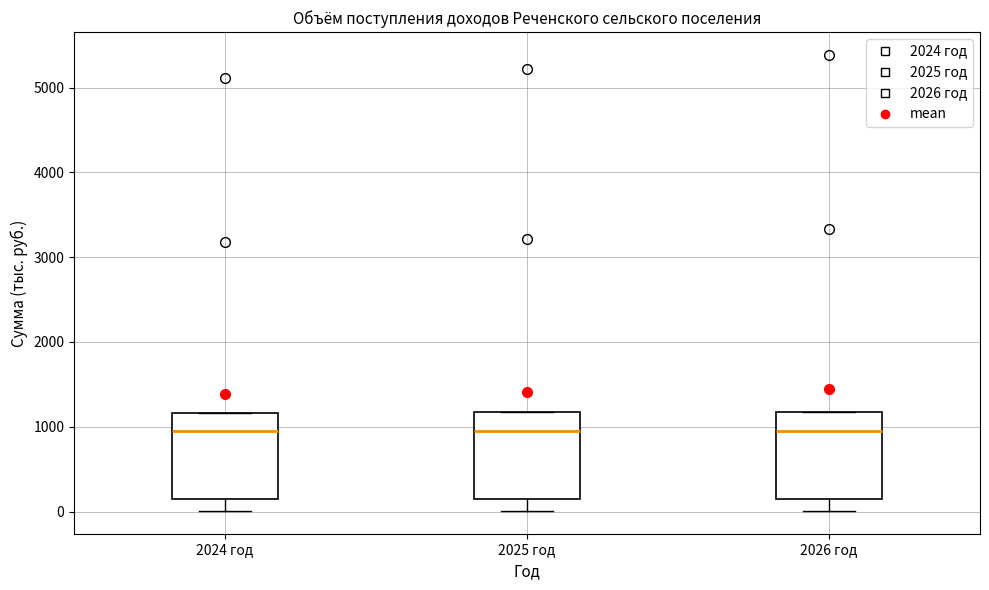

Reading left to right, transcribe this box plot: for each box, give where its median line is, the range the box spans, and where its two whiskers end, as read against the y-axis. The values are not printed on the chart, so give them approximately, as read against the axis.

2024 год: median 1000, box 100 to 1200, whiskers 0 to 1200
2025 год: median 1000, box 100 to 1200, whiskers 0 to 1200
2026 год: median 1000, box 100 to 1200, whiskers 0 to 1200